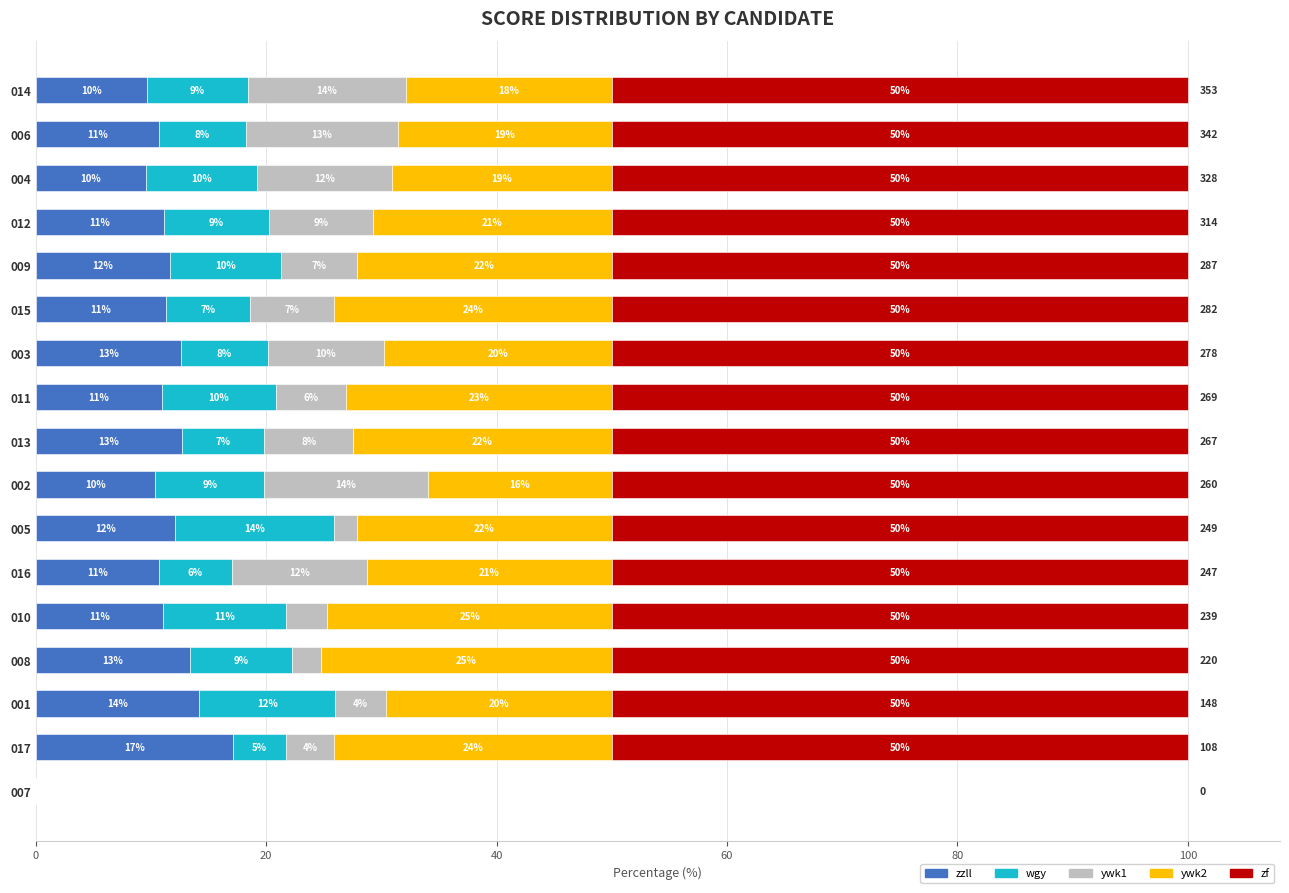

What are all the series names shown in the legend?

zzll, wgy, ywk1, ywk2, zf